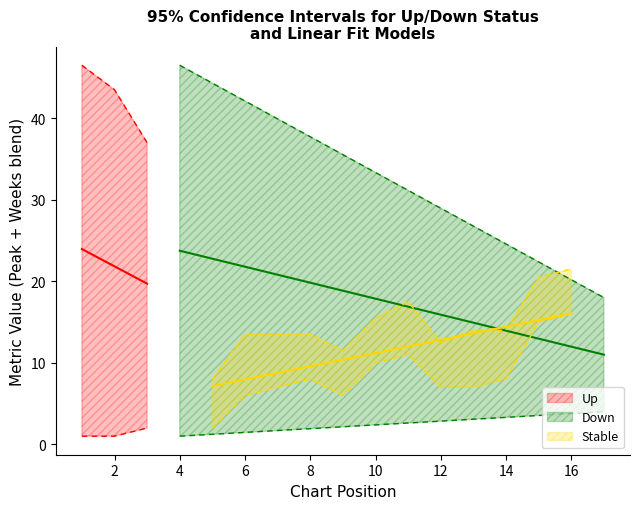

How many interior local peaks does the Weeks on Chart series have?

4